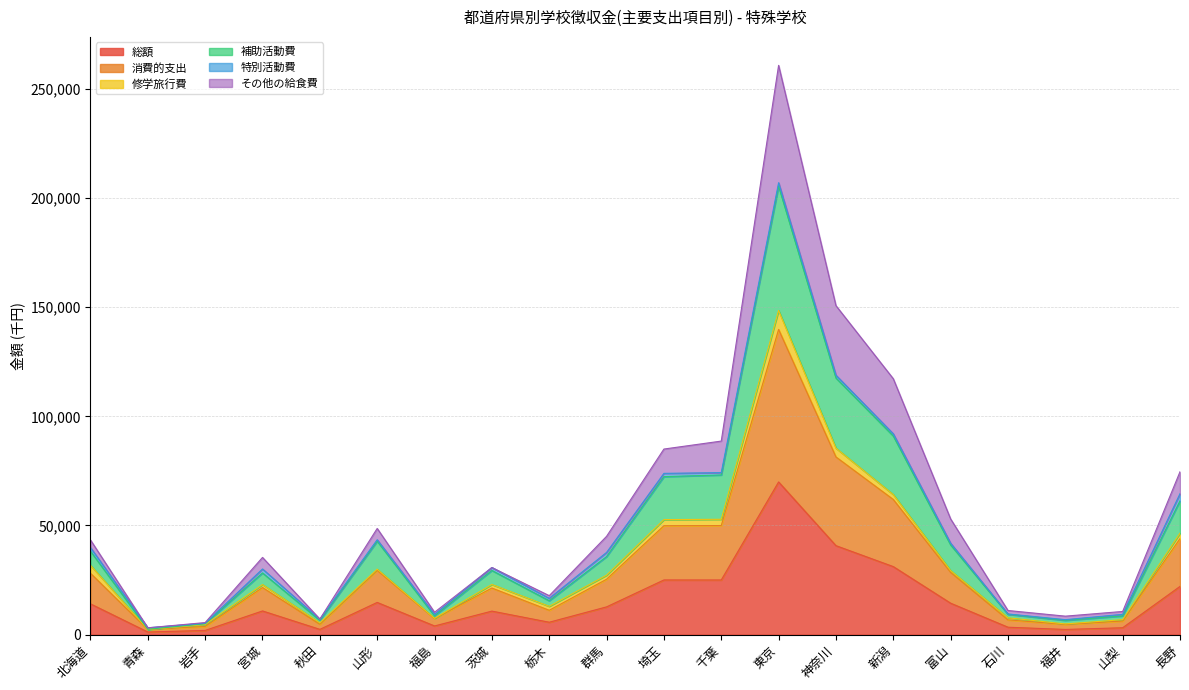

At which label does 総額 reach its peak?

東京